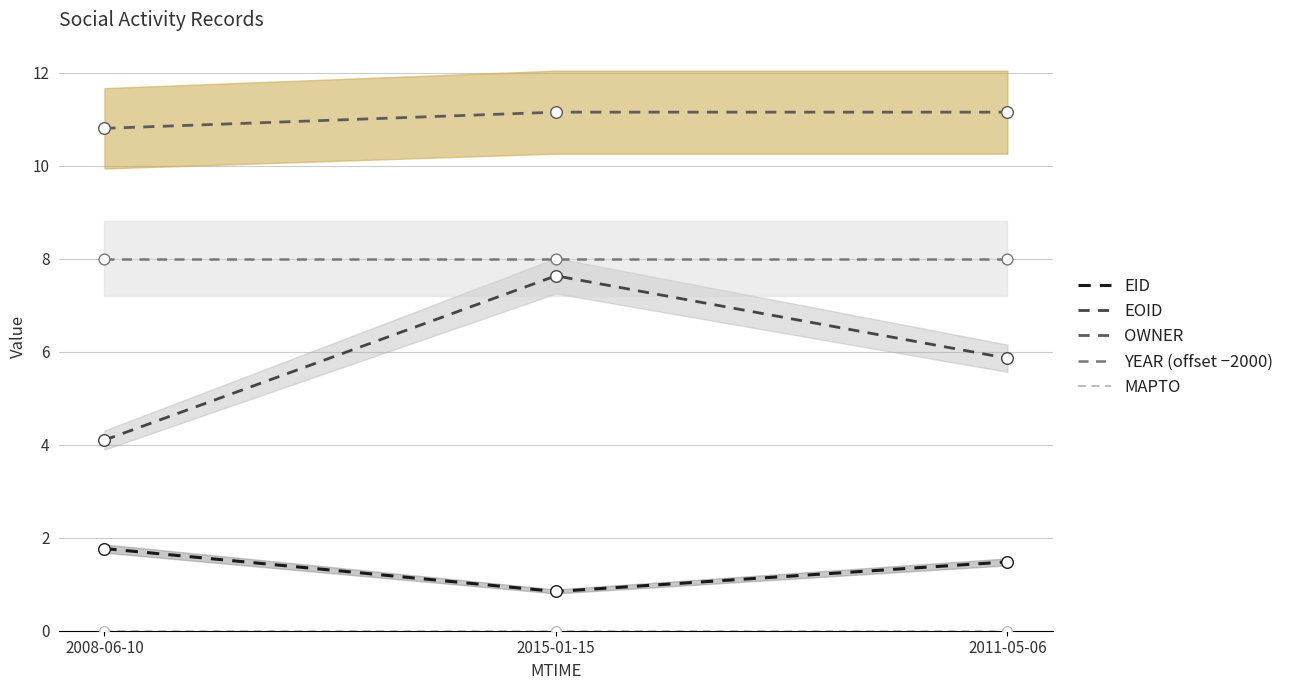

Which series has the widest spread of Y values?

EOID